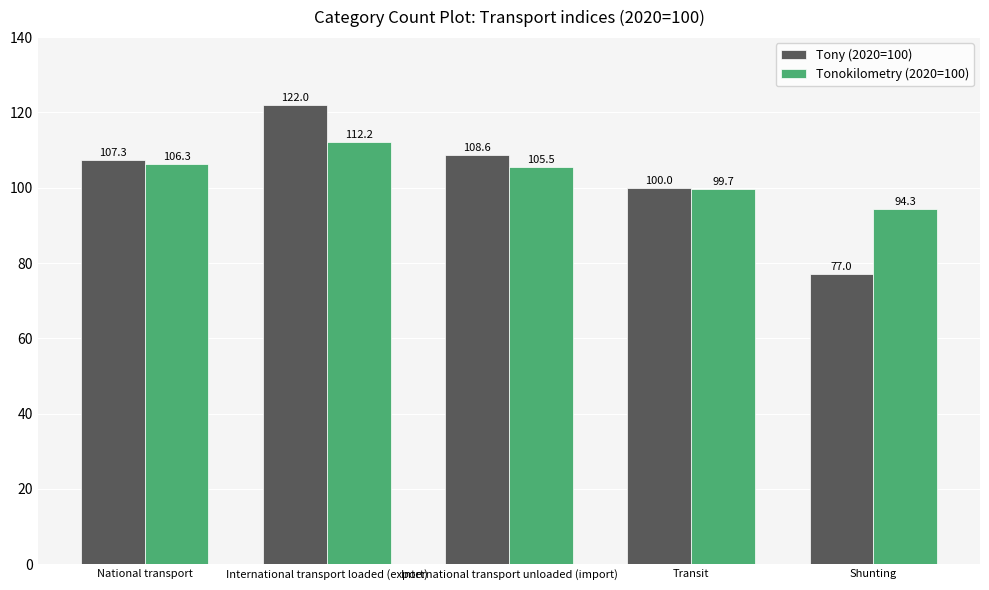

What is the difference between the Tonokilometry (2020=100) values at Shunting and National transport?

12.0